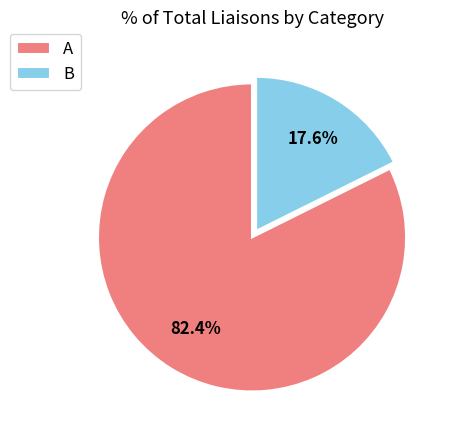

To the nearest percent, what portion does B represent?

18%